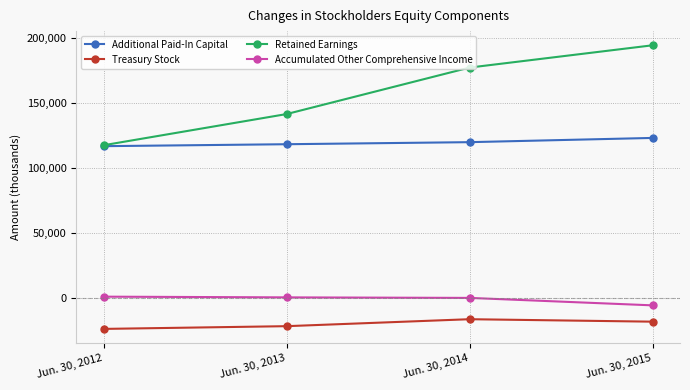

What is the difference between the highest and lowest values at Jun. 30, 2012?

141484